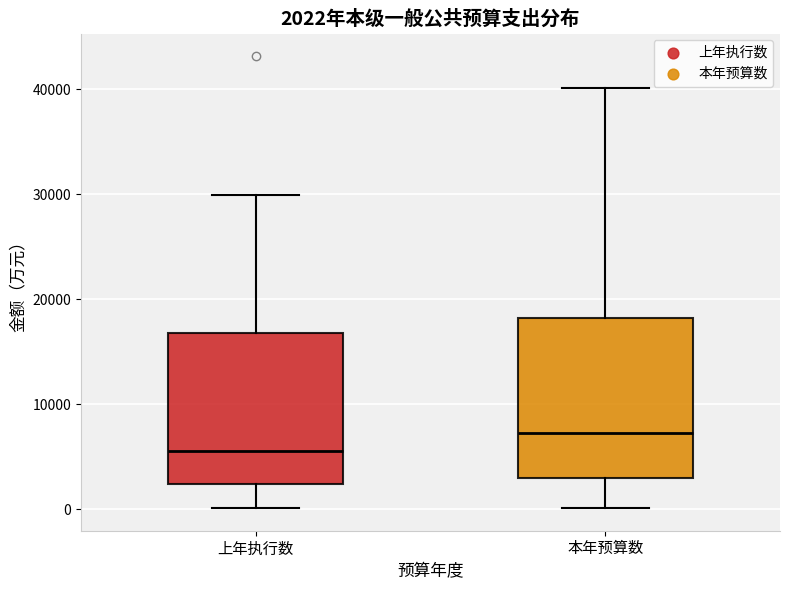

Which box's median line is the lowest?

上年执行数